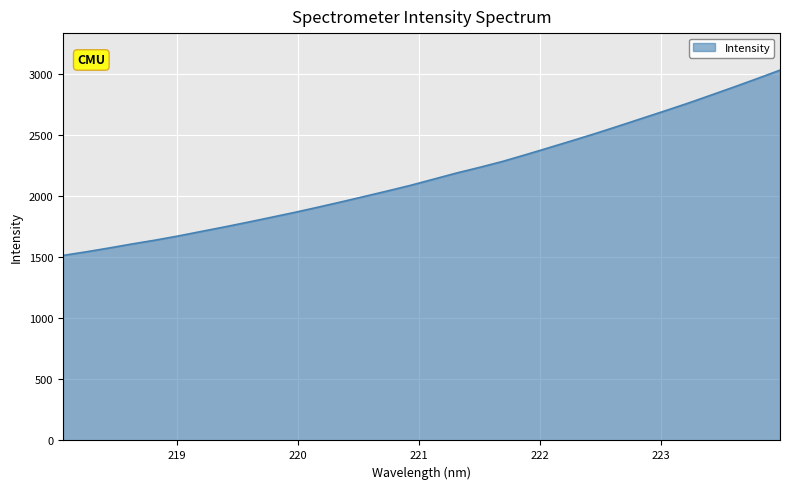

What is the maximum value shown in the chart?

3028.2